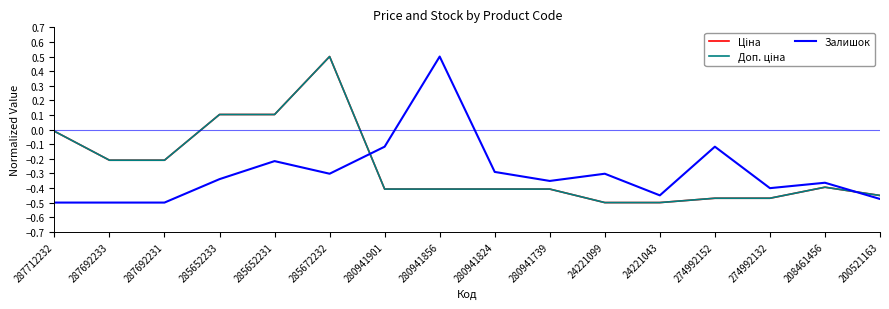

What position from the left is 287692233?

2